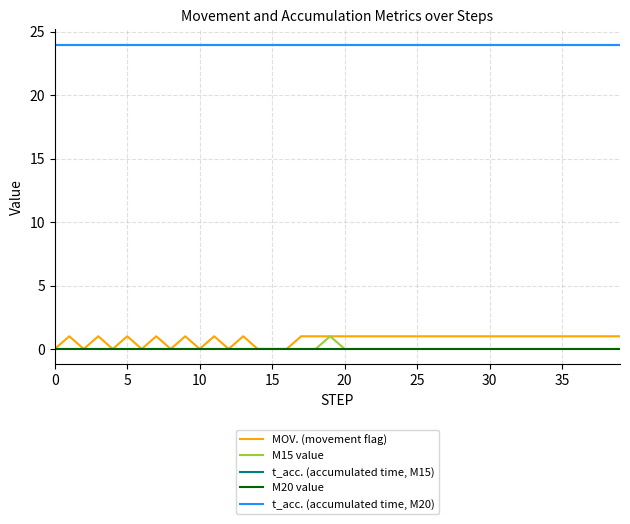

Reading left to right, extract all data points from this chart.

MOV. (movement flag): 0	1	0	1	0	1	0	1	0	1	0	1	0	1	0	0	0	1	1	1	1	1	1	1	1	1	1	1	1	1	1	1	1	1	1	1	1	1	1	1
M15 value: 0	0	0	0	0	0	0	0	0	0	0	0	0	0	0	0	0	0	0	1	0	0	0	0	0	0	0	0	0	0	0	0	0	0	0	0	0	0	0	0
t_acc. (accumulated time, M15): 24	24	24	24	24	24	24	24	24	24	24	24	24	24	24	24	24	24	24	24	24	24	24	24	24	24	24	24	24	24	24	24	24	24	24	24	24	24	24	24
M20 value: 0	0	0	0	0	0	0	0	0	0	0	0	0	0	0	0	0	0	0	0	0	0	0	0	0	0	0	0	0	0	0	0	0	0	0	0	0	0	0	0
t_acc. (accumulated time, M20): 24	24	24	24	24	24	24	24	24	24	24	24	24	24	24	24	24	24	24	24	24	24	24	24	24	24	24	24	24	24	24	24	24	24	24	24	24	24	24	24